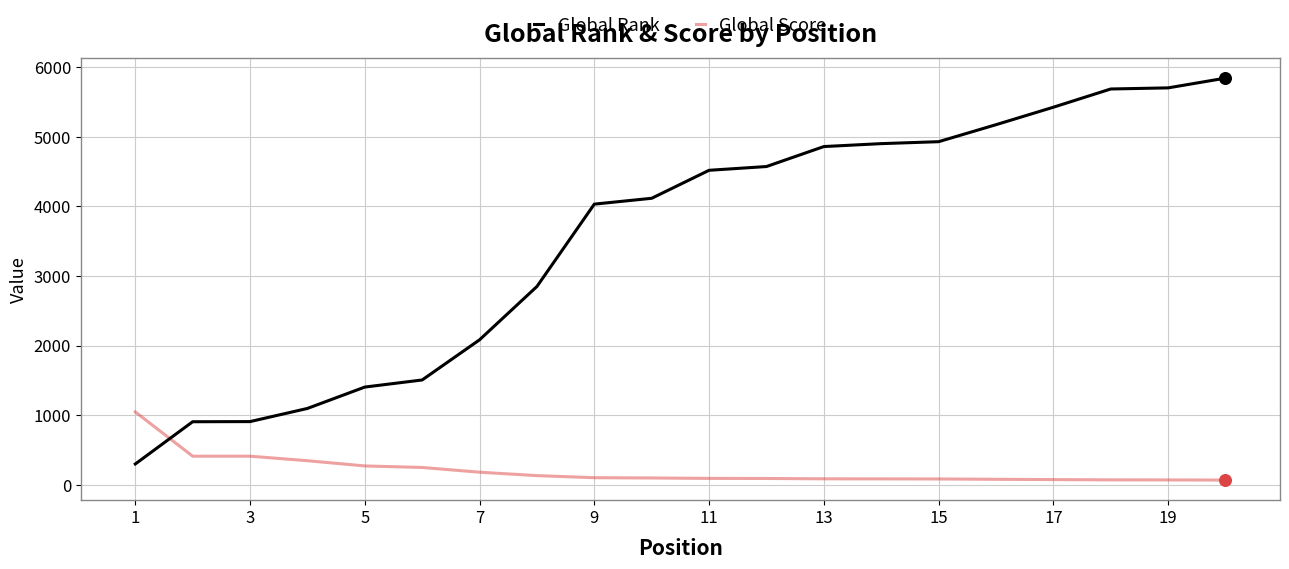

What are all the series names shown in the legend?

Global Rank, Global Score